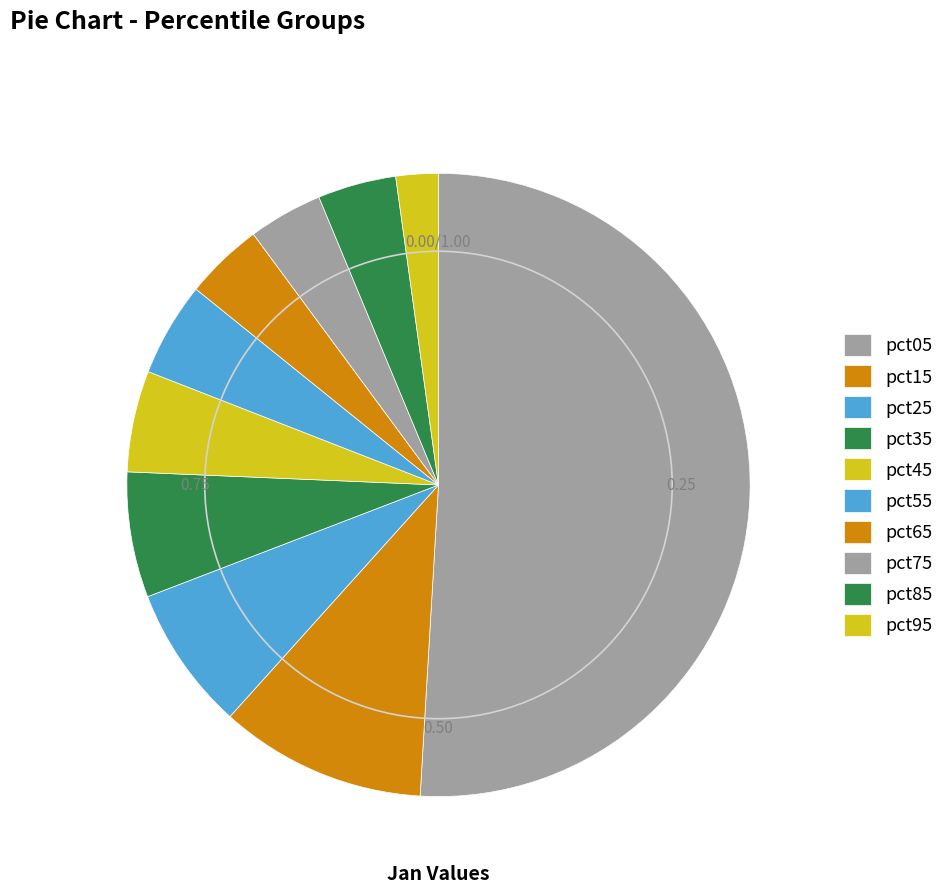

Which slice is the smallest?

pct95